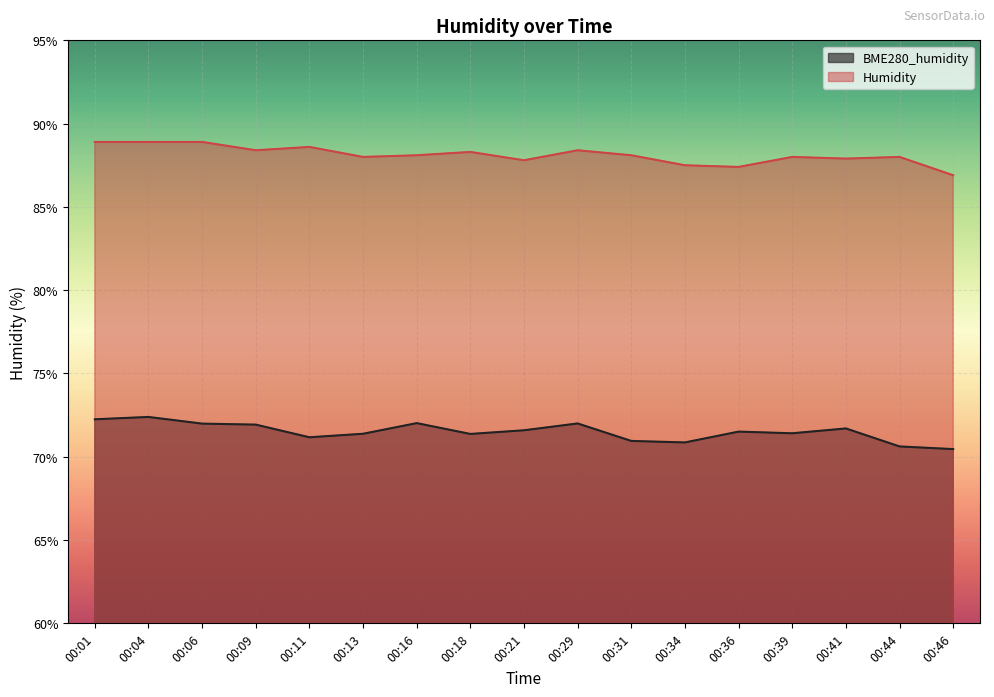

The value of Humidity at 00:01 is 88.9. True or false?

True